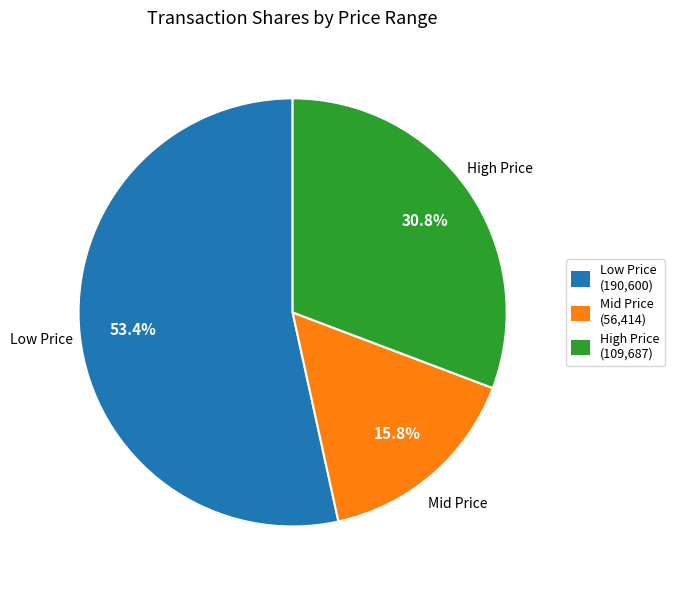

Does any single category account for the majority?

Yes